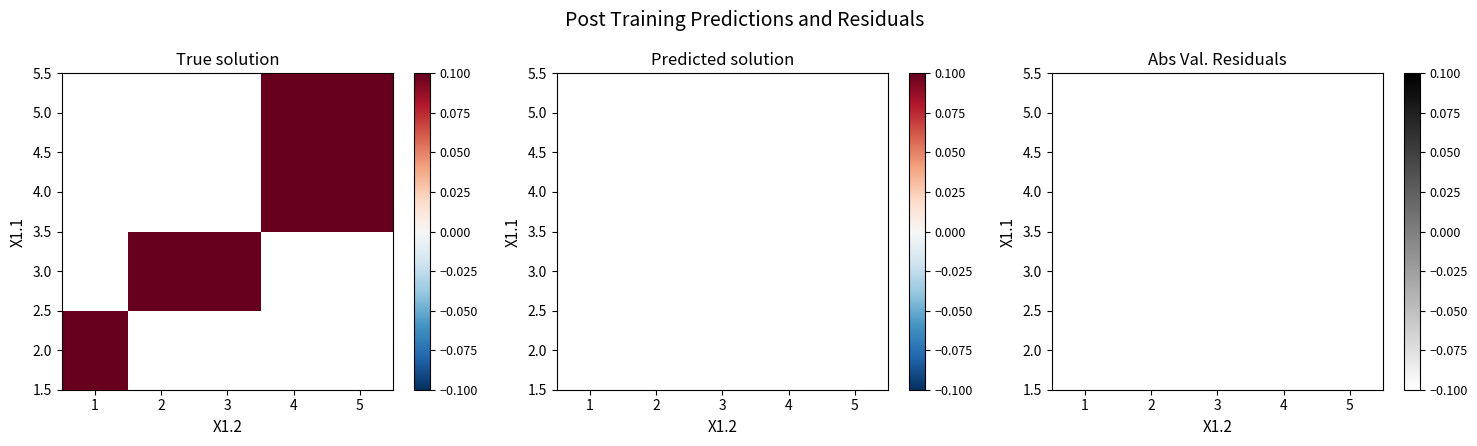

Rank the series by their average value, from highest to lowest.

2.0, 3.0, 4.0, 5.0